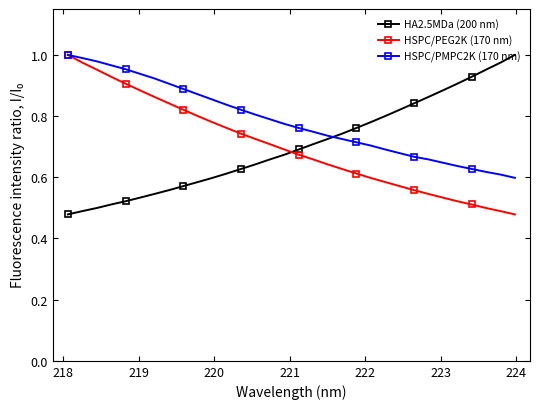

At how many categories does at least one series exceed 0?

32